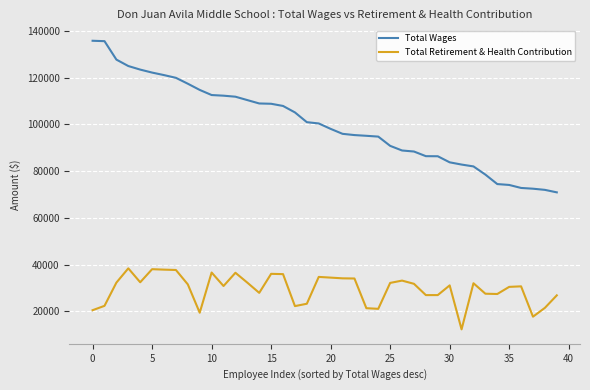

Which series has the widest spread of values?

Total Wages